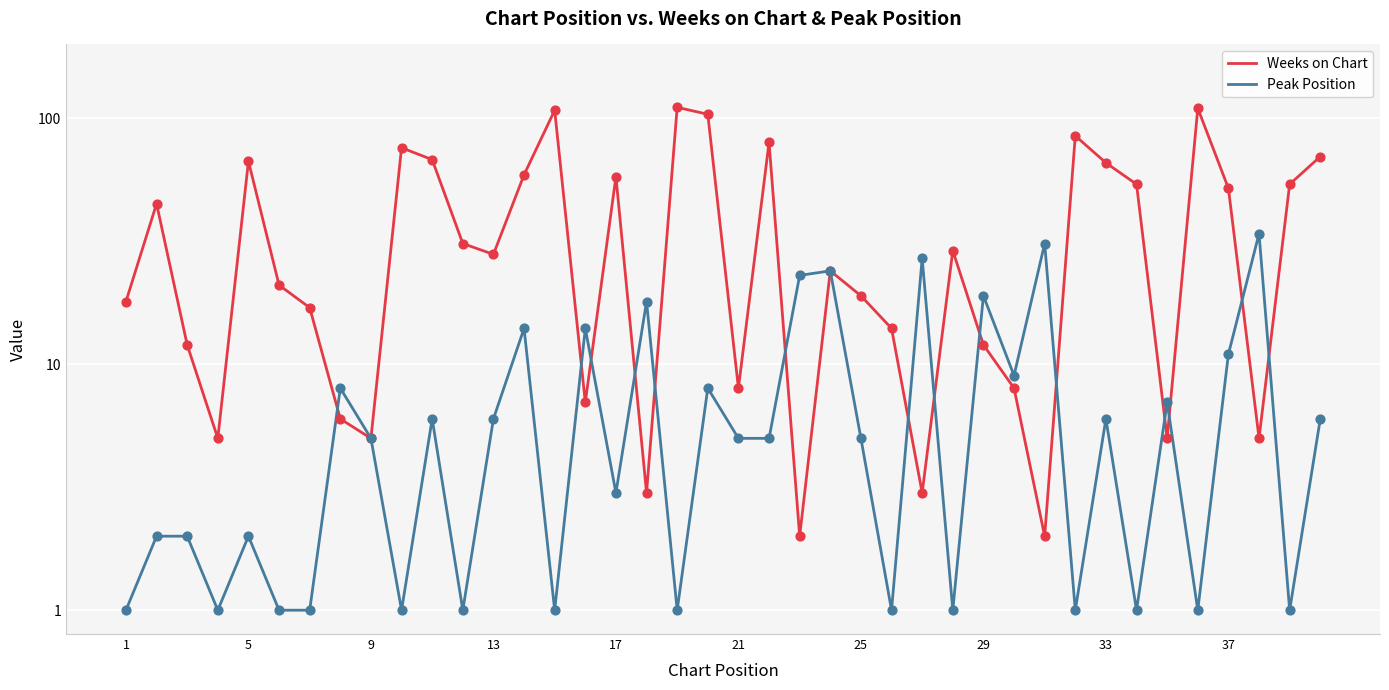

Is the value of Weeks on Chart at 28 greater than the value of Peak Position at 19?

Yes